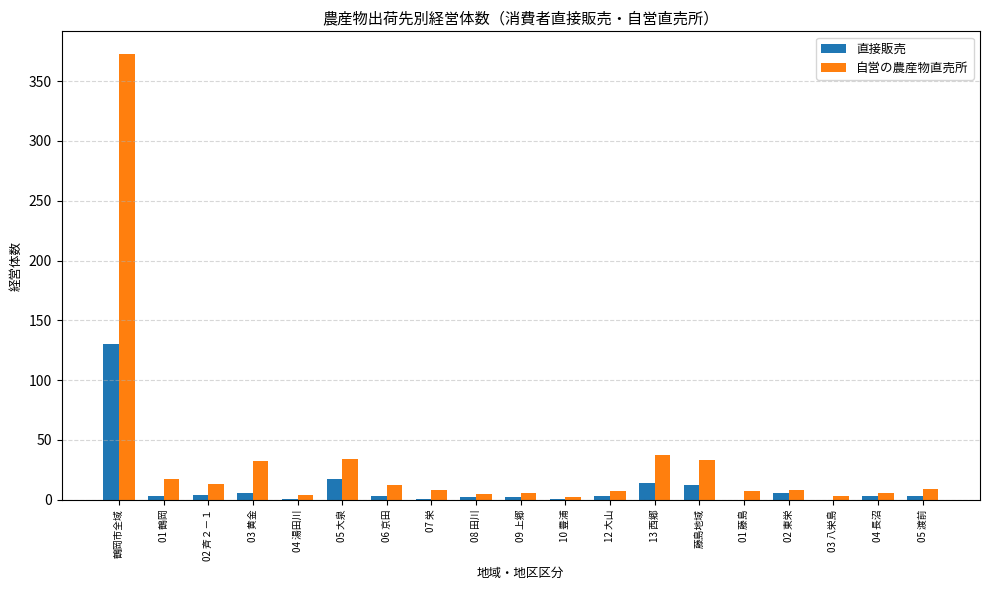

What is the difference between the 自営の農産物直売所 values at 13 西郷 and 02 斉２－１?

24